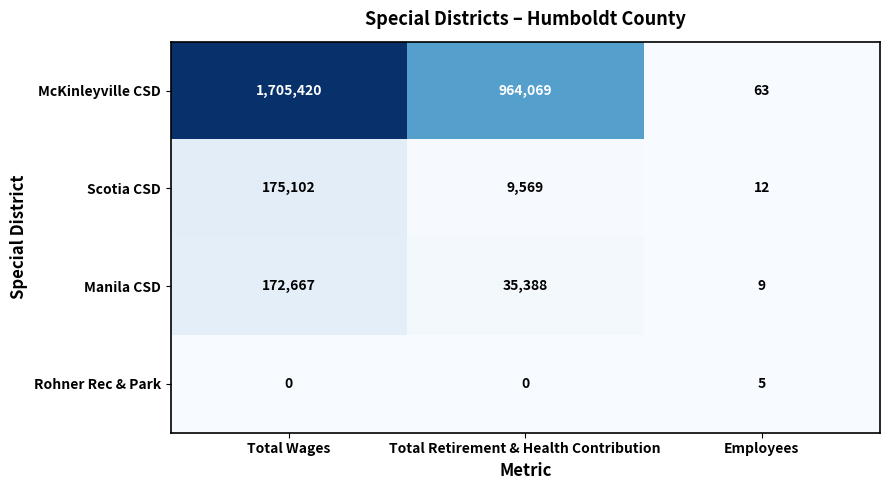

Reading left to right, list all the values displayed in this chart.

McKinleyville CSD: 1705420	964069	63
Scotia CSD: 175102	9569	12
Manila CSD: 172667	35388	9
Rohner Rec & Park: 0	0	5